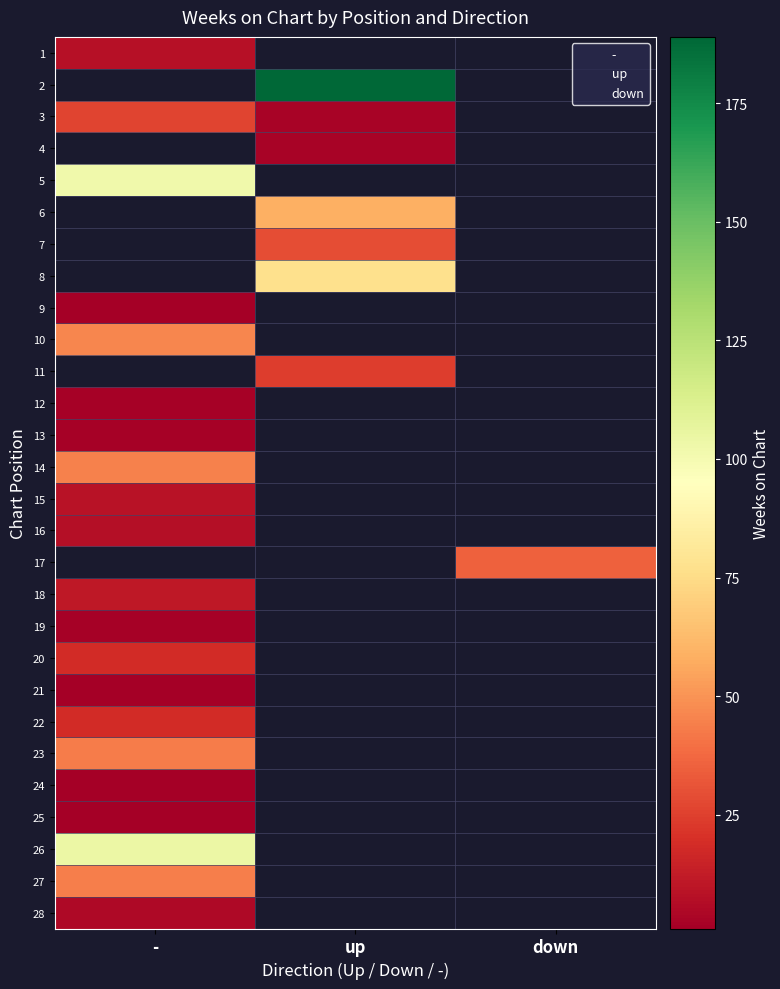

What is the minimum value shown in the chart?

1.0